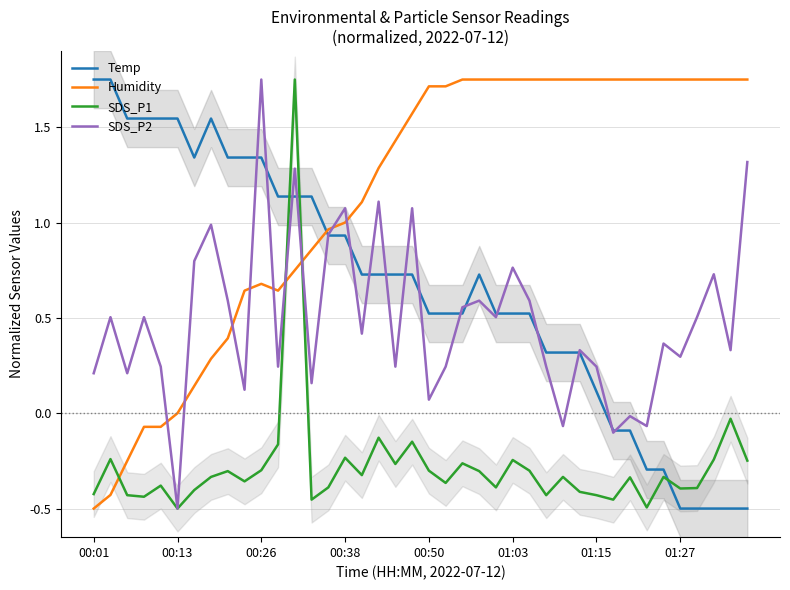

The value of SDS_P1 at 9 is -0.1. True or false?

False